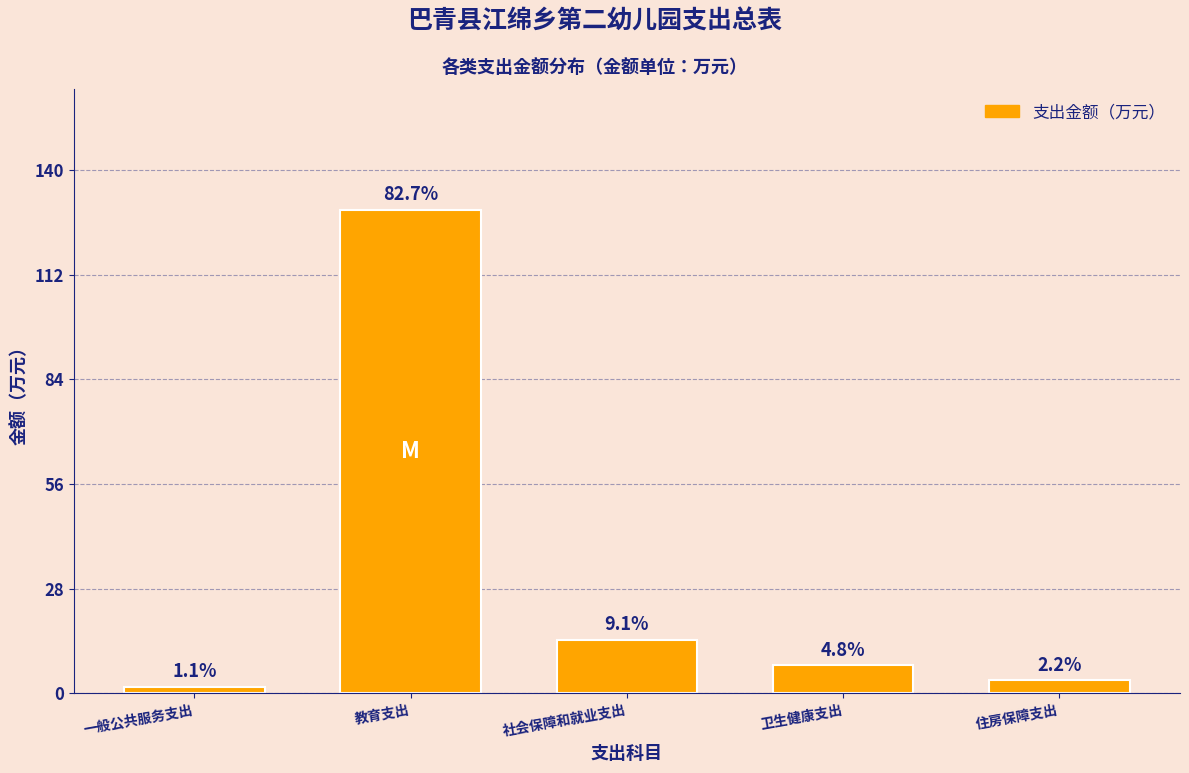

Does the chart contain any negative values?

No